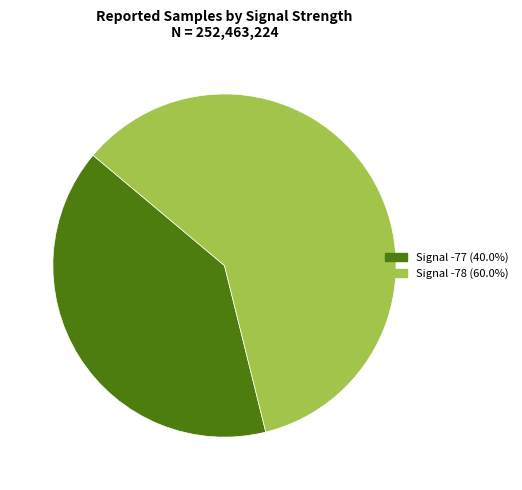

How many slices are in this pie chart?

2